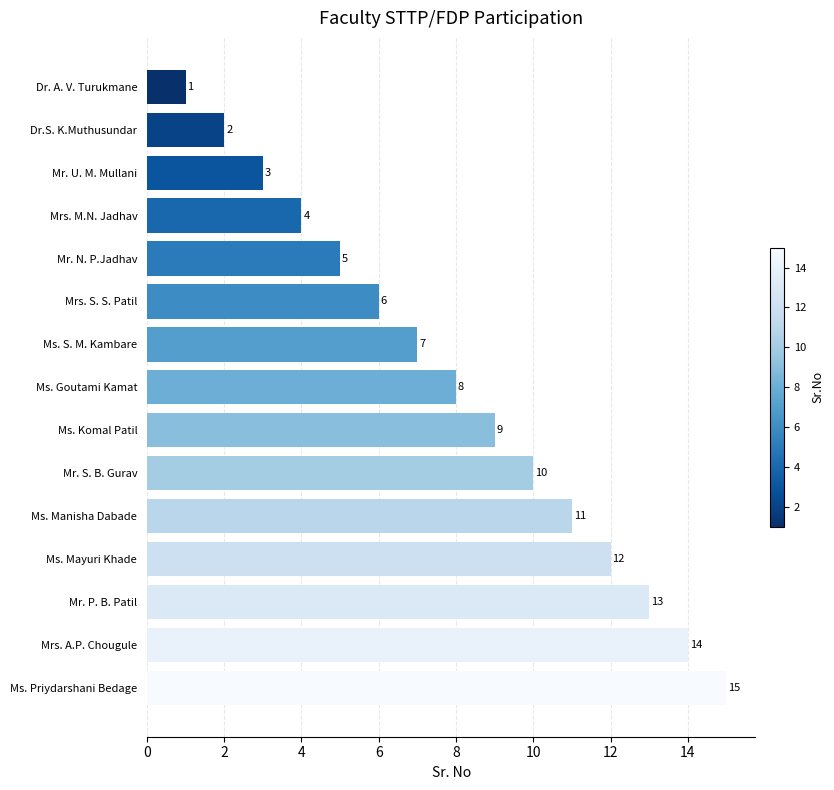

At which label is the value closest to 8?

Ms. Goutami Kamat